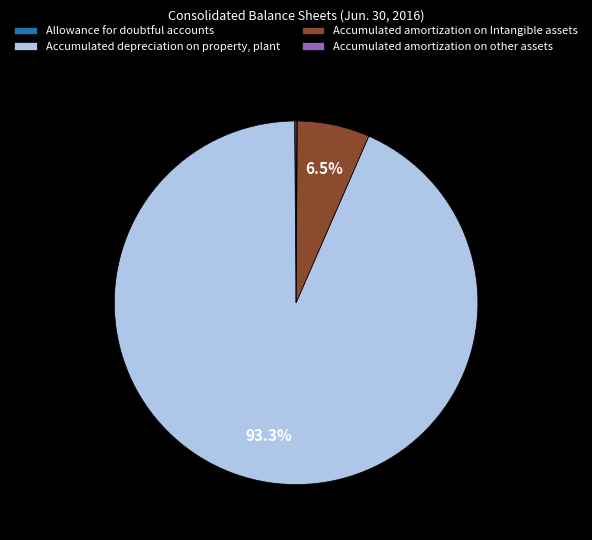

Which category has the biggest portion of the pie?

Accumulated depreciation on property, plant